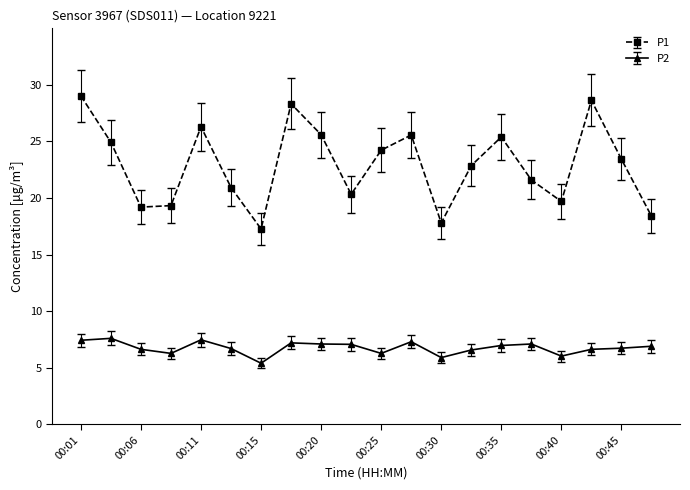

What is the minimum value for P1?

17.3